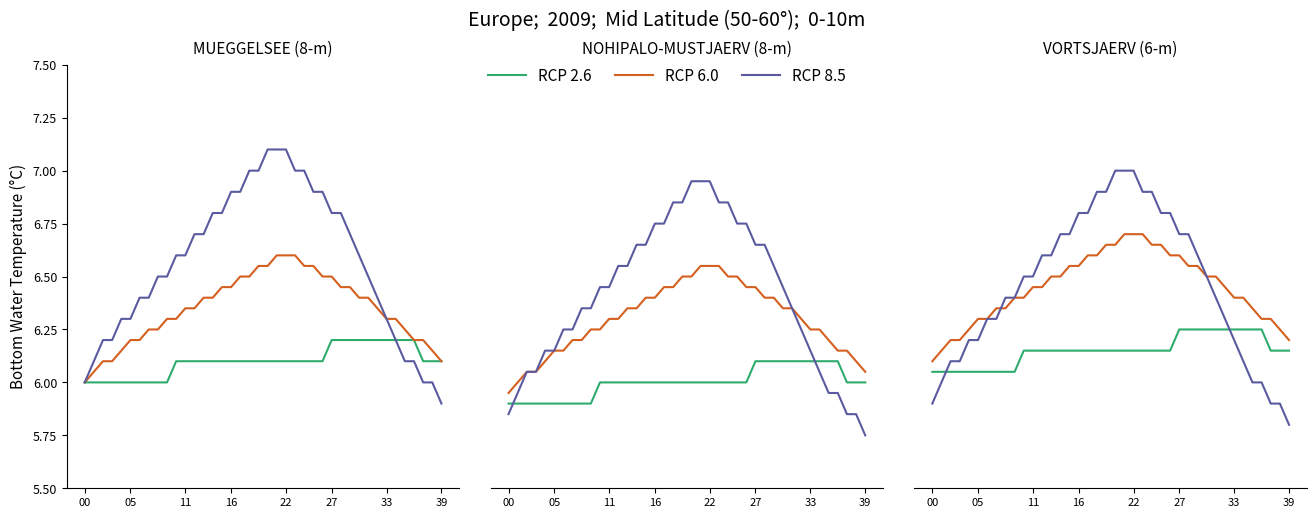

The value of RCP 8.5 at 22 is 7.0. True or false?

True